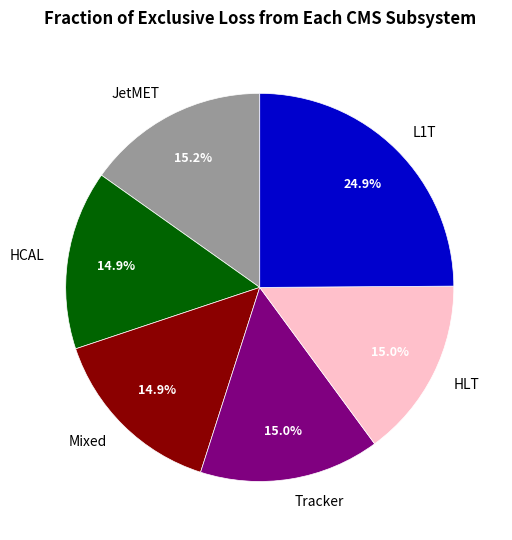

Count the number of slices in the pie.

6